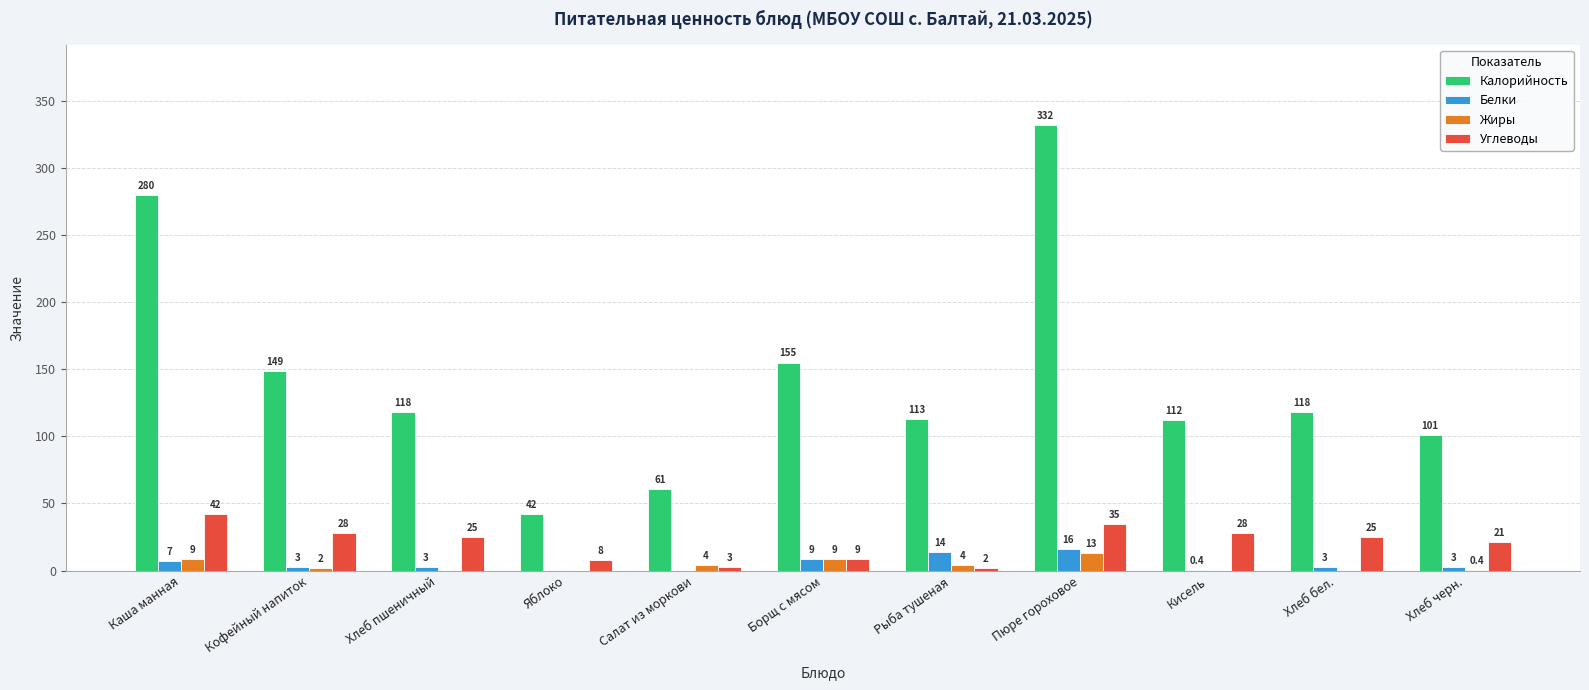

How many categories are shown in the chart?

11